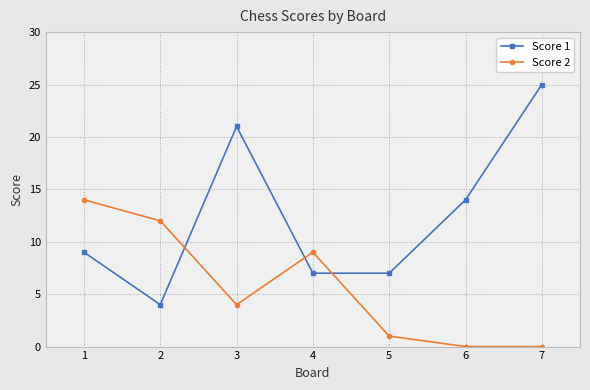

At 7, list the series in order from smallest to largest.

Score 2, Score 1